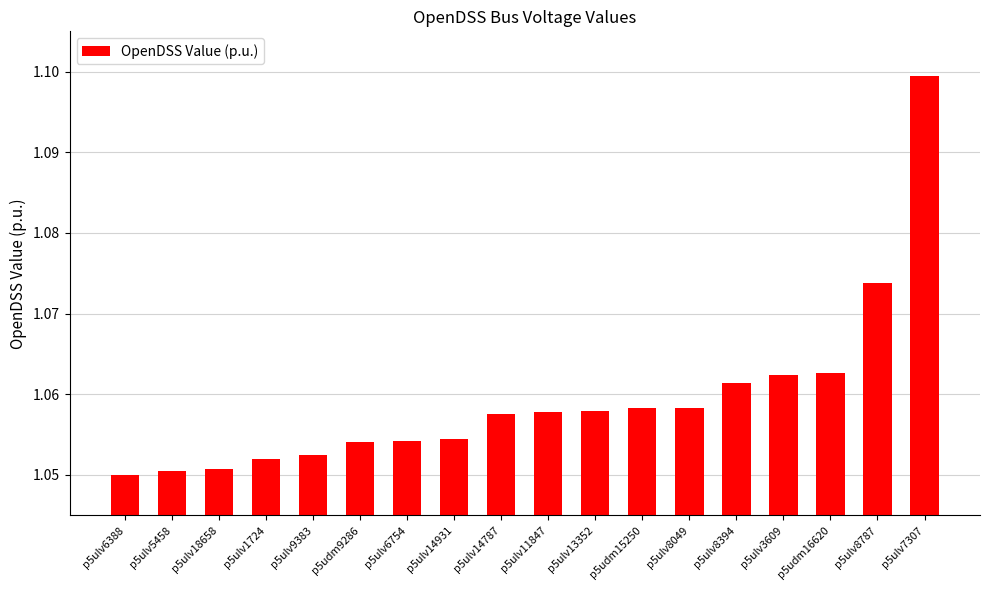

What is the sum of the values at p5ulv11847 and p5ulv18658?

2.1